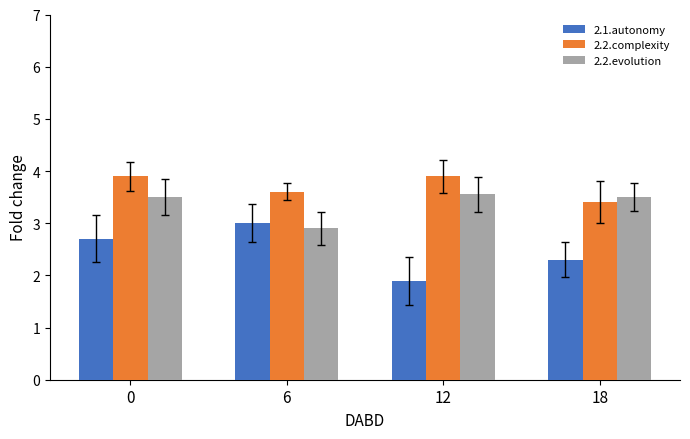

Which label corresponds to the smallest value in the chart?

12